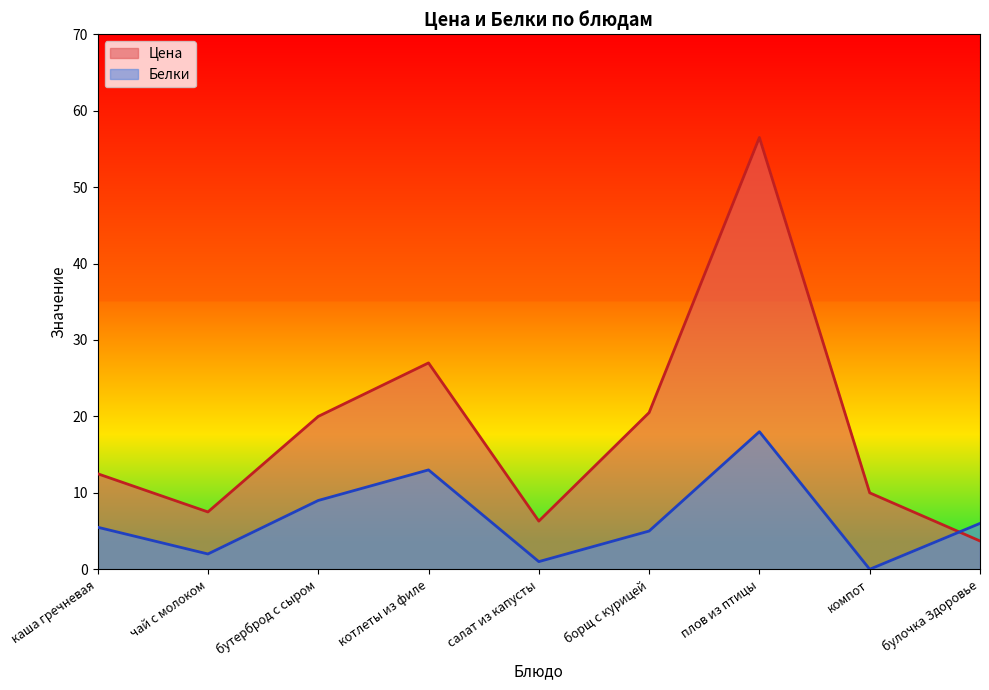

How many interior local peaks does the Белки series have?

2